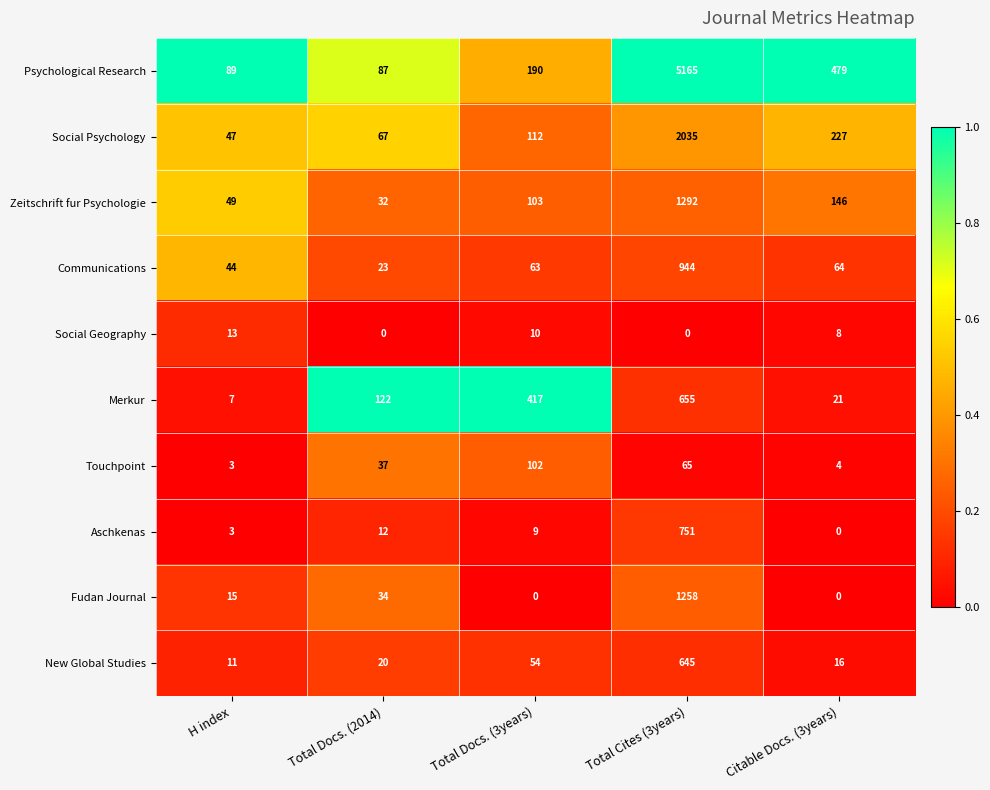

What is the difference between the maximum and second lowest values in the Communications series?

900